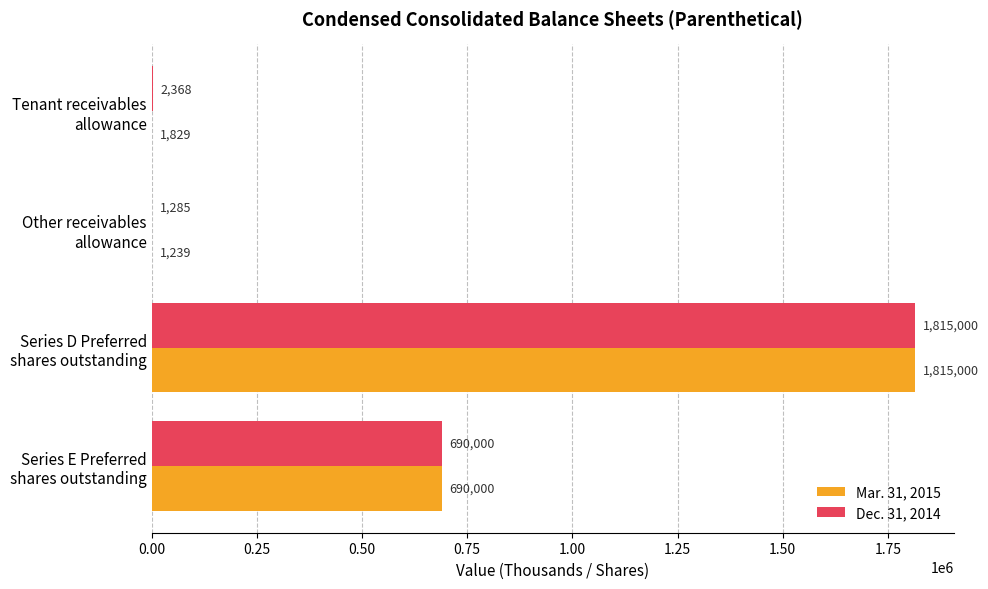

What is the highest value of the Mar. 31, 2015 series?

1815000